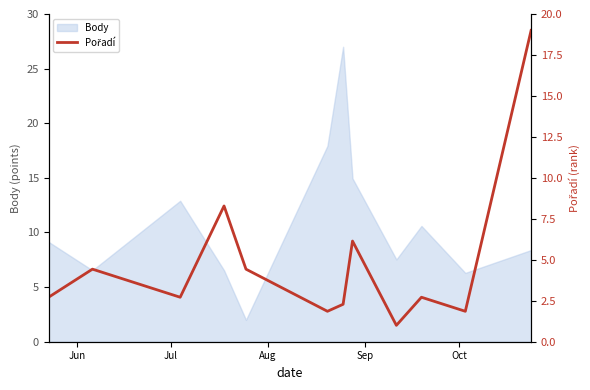

How many lines are shown in the chart?

1